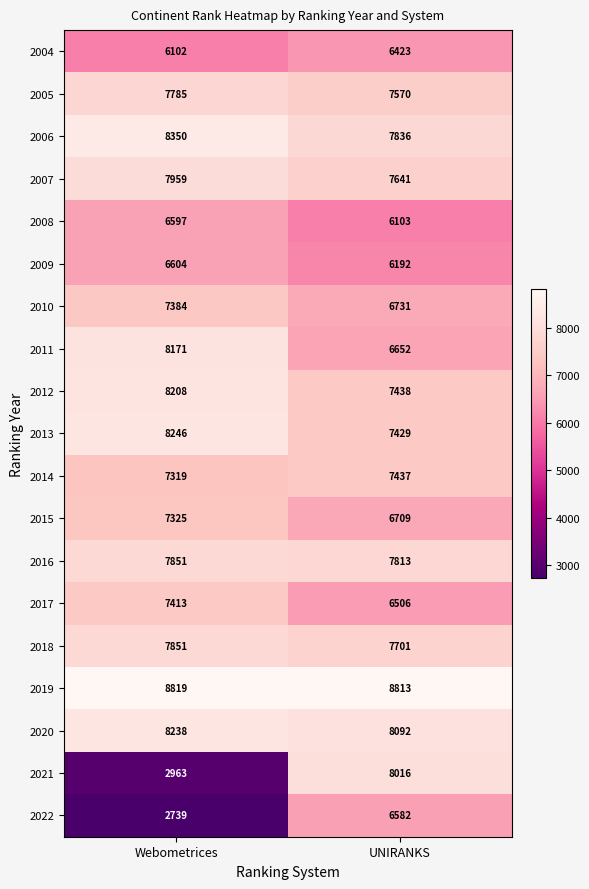

True or false: 2017 has a value of 8620 at UNIRANKS.

False